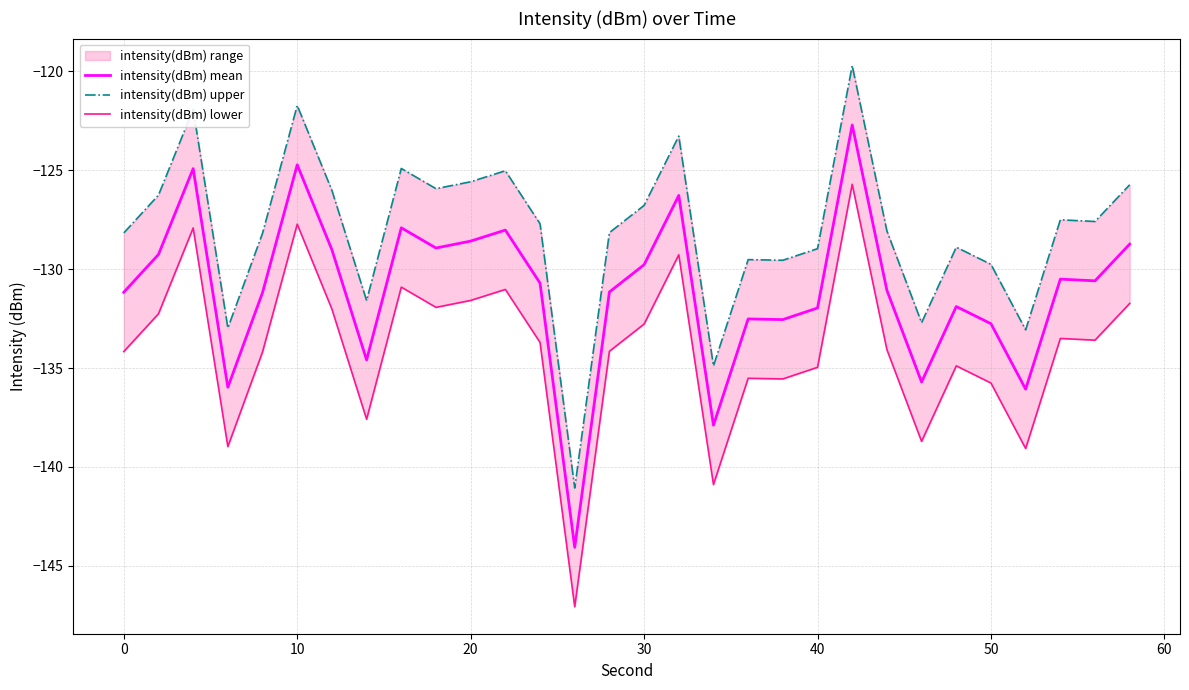

List the series in order of their overall mean, lowest first.

intensity(dBm) lower, intensity(dBm) mean, intensity(dBm) upper